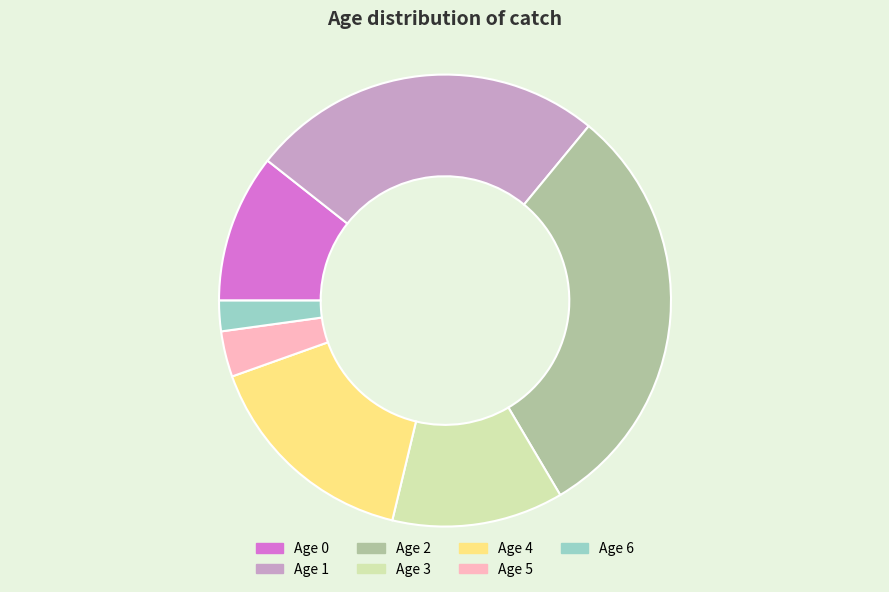

Is there a majority slice in this chart?

No